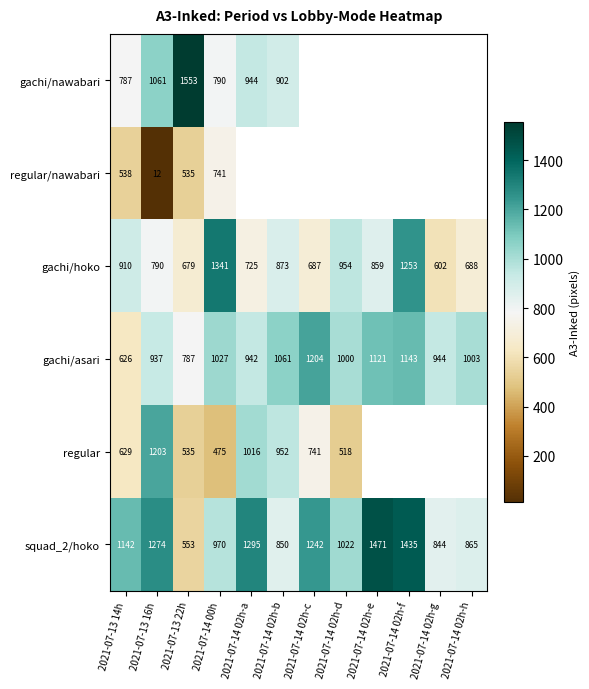

True or false: squad_2/hoko has a value of 1642 at 2021-07-13 14h.

False